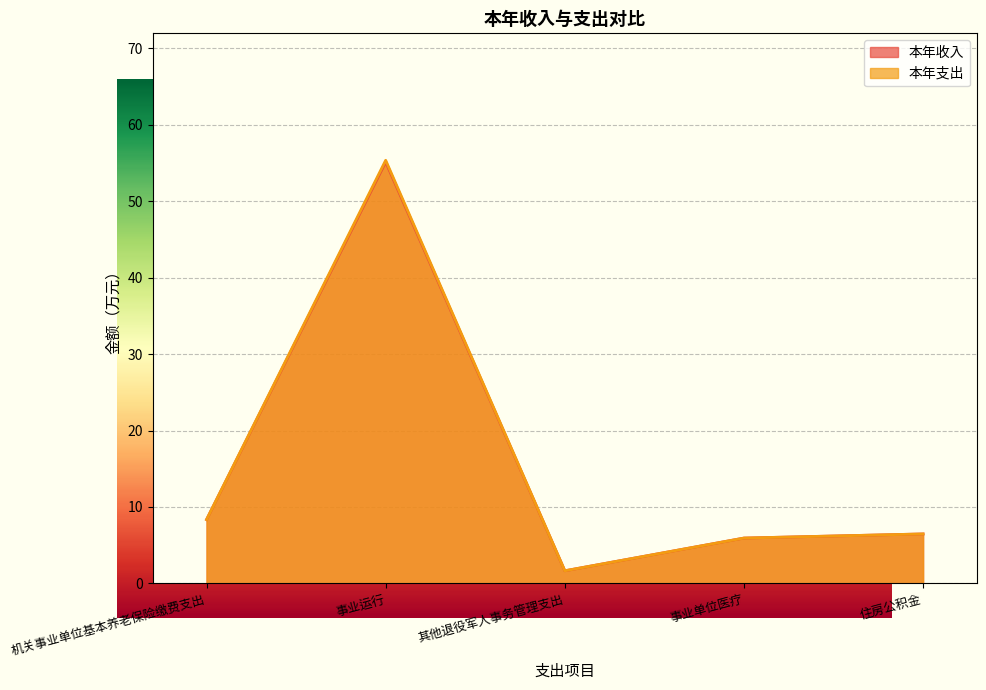

At which category does the chart reach its minimum across all series?

其他退役军人事务管理支出